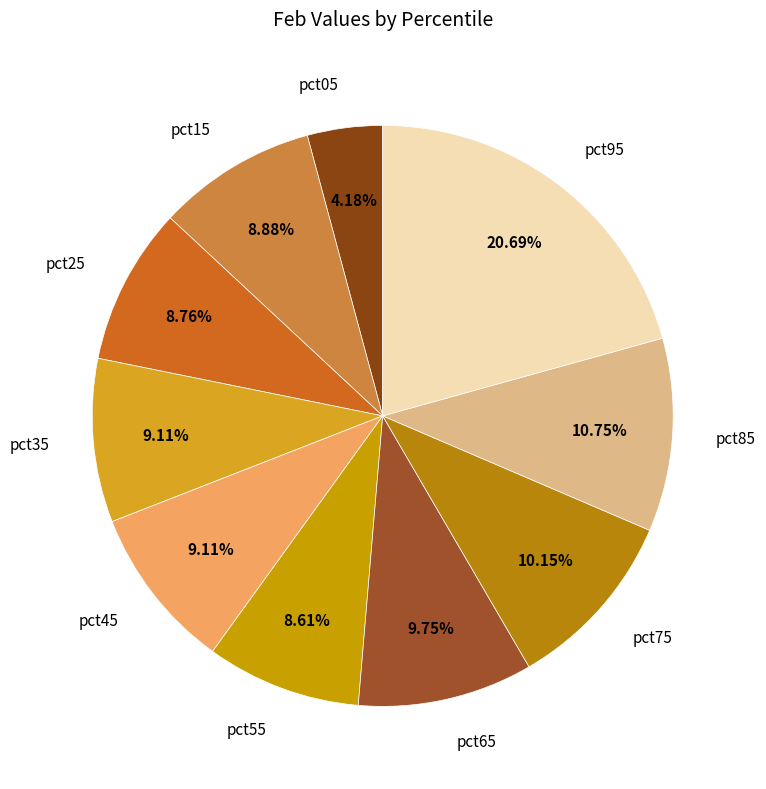

Does pct45 represent more than half of the total?

No